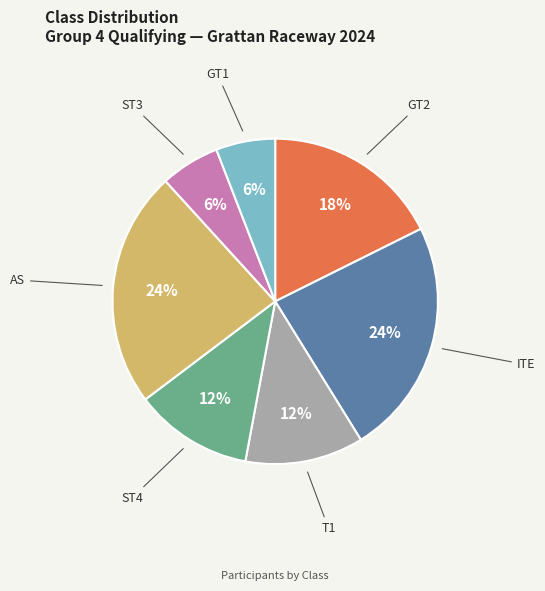

Count the number of slices in the pie.

7